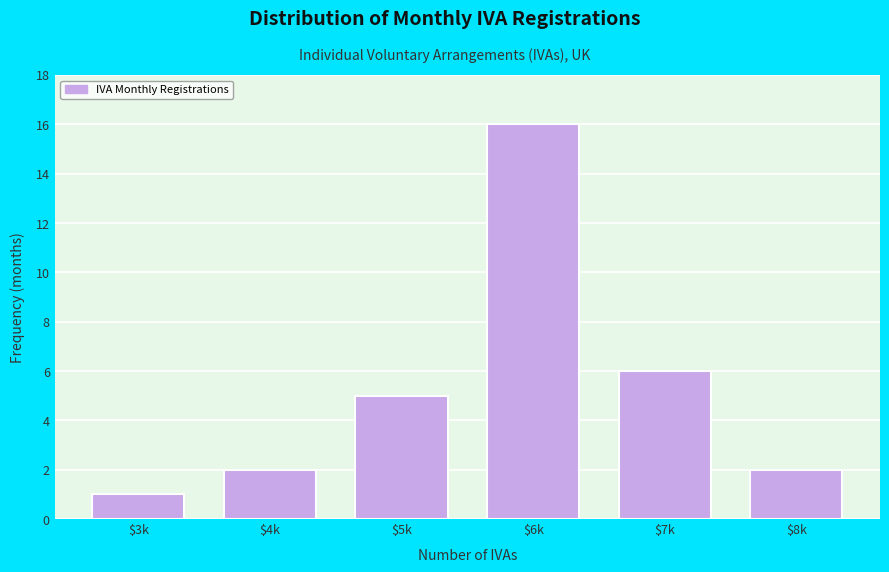

Reading left to right, what are all the values shown in this chart?

1	2	5	16	6	2